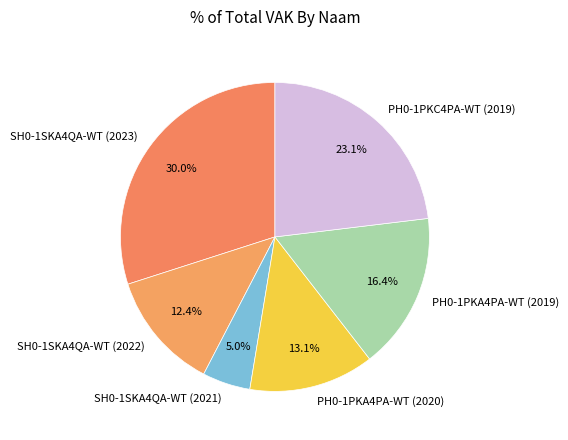

Which category has the smallest portion of the pie?

SH0-1SKA4QA-WT (2021)